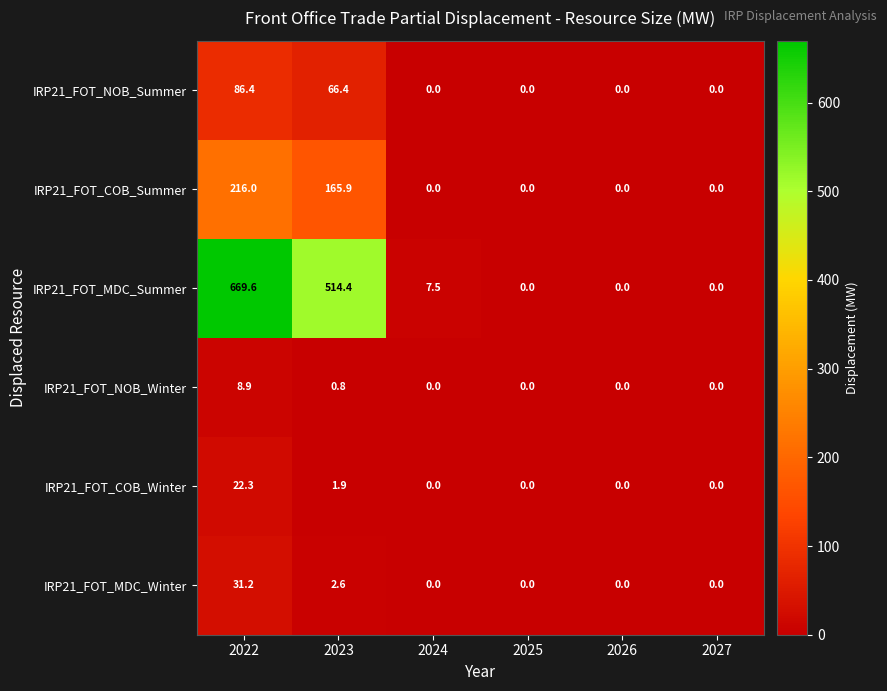

Which series has the widest spread of values?

IRP21_FOT_MDC_Summer